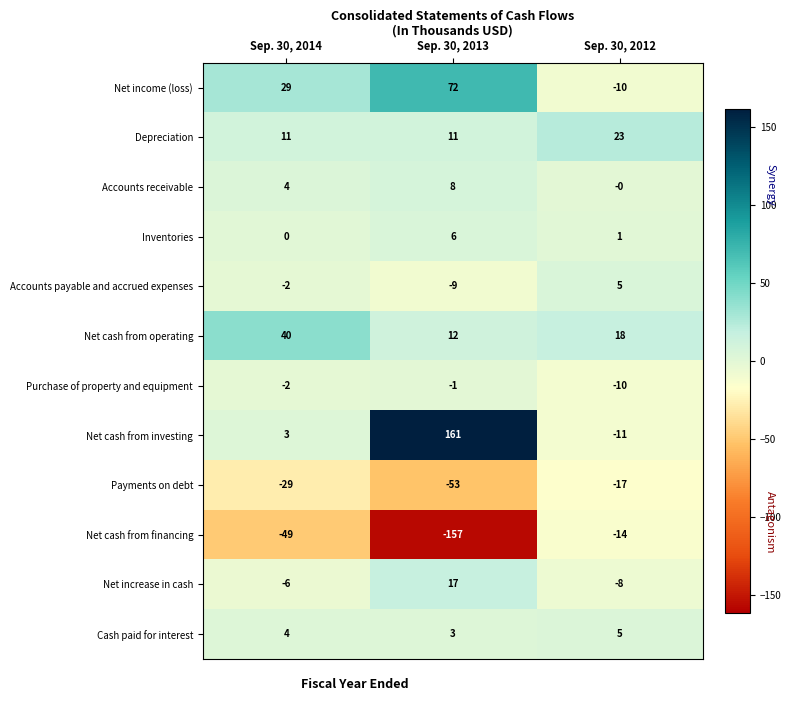

What is the sum of all Accounts receivable values?

12